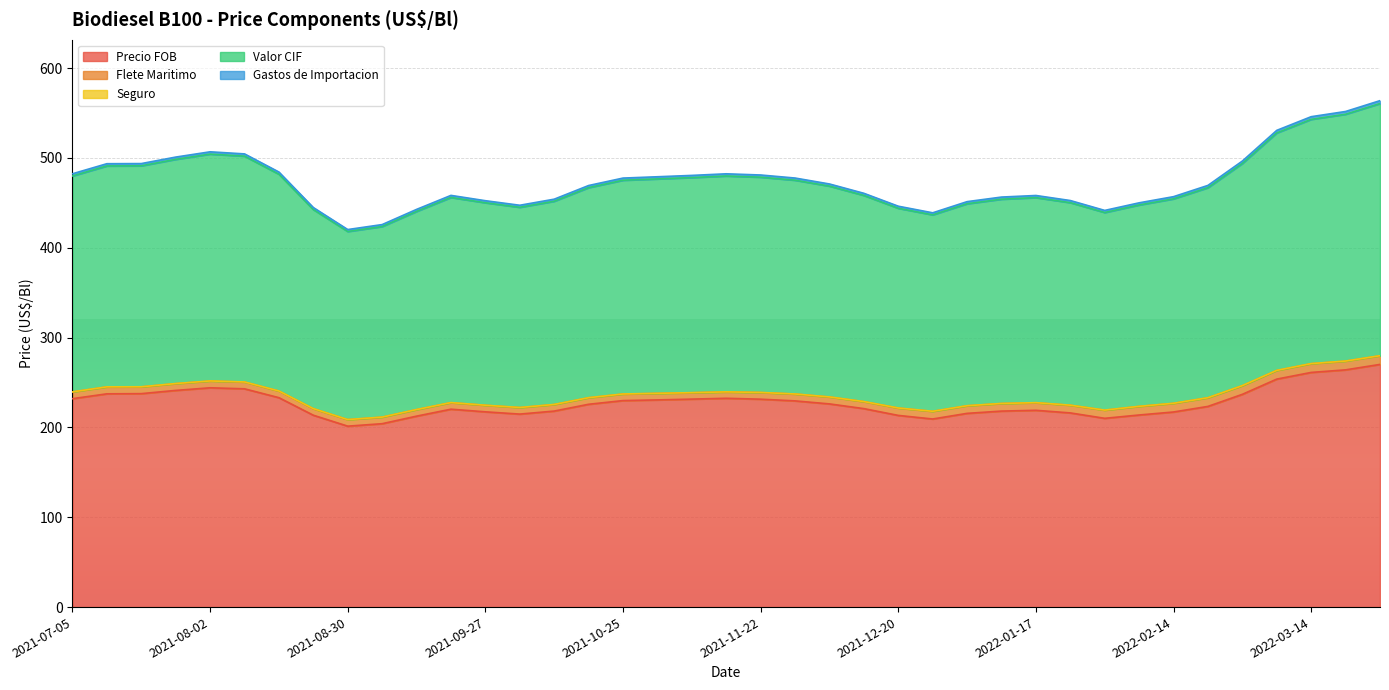

What is the difference between the Precio FOB values at 2021-11-22 and 2021-09-13?

18.9